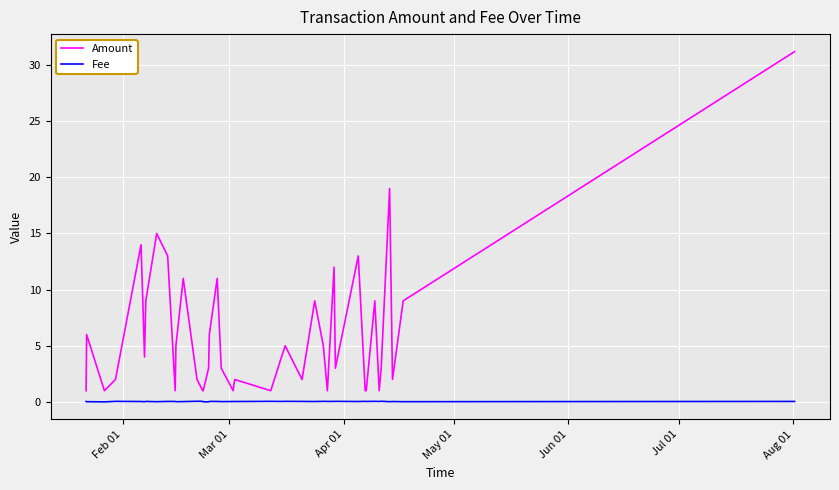

What is the minimum value for Amount?

1.0